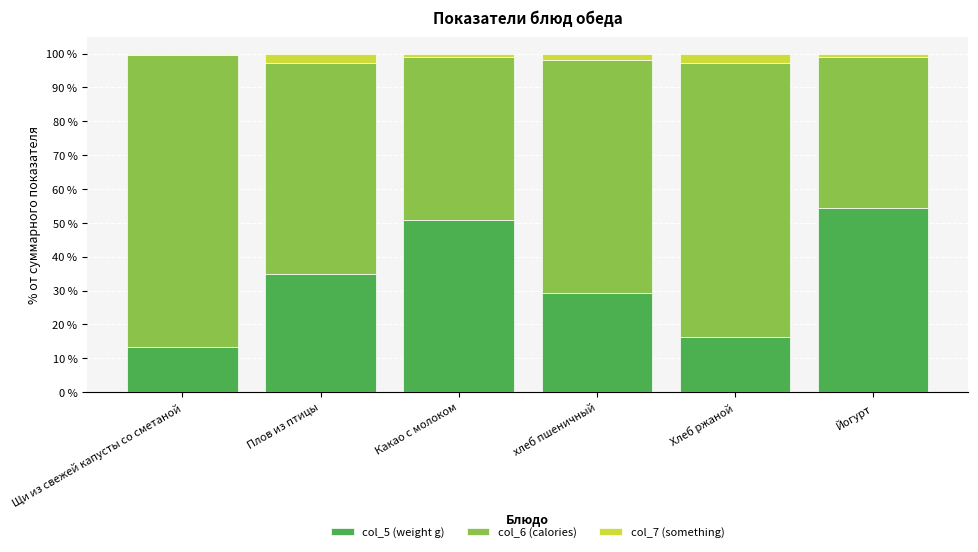

What is the total value across all series at Щи из свежей капусты со сметаной?

100.0